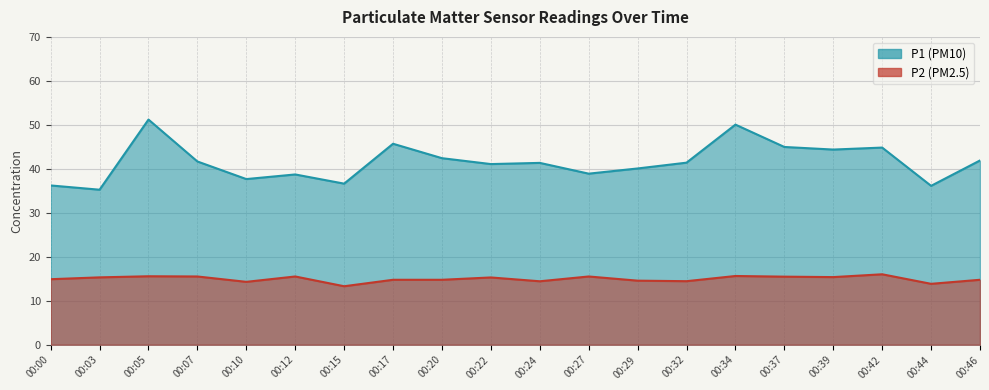

True or false: P1 has a value of 36.1 at 00:44.

True